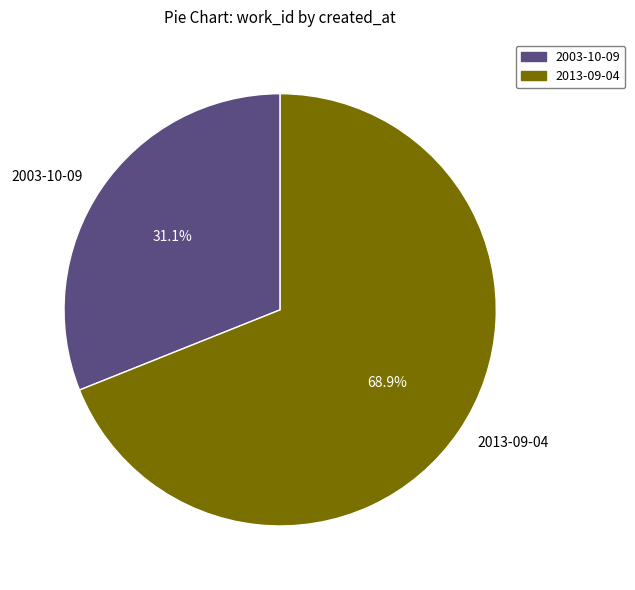

Rank the categories by value from highest to lowest.

2013-09-04, 2003-10-09